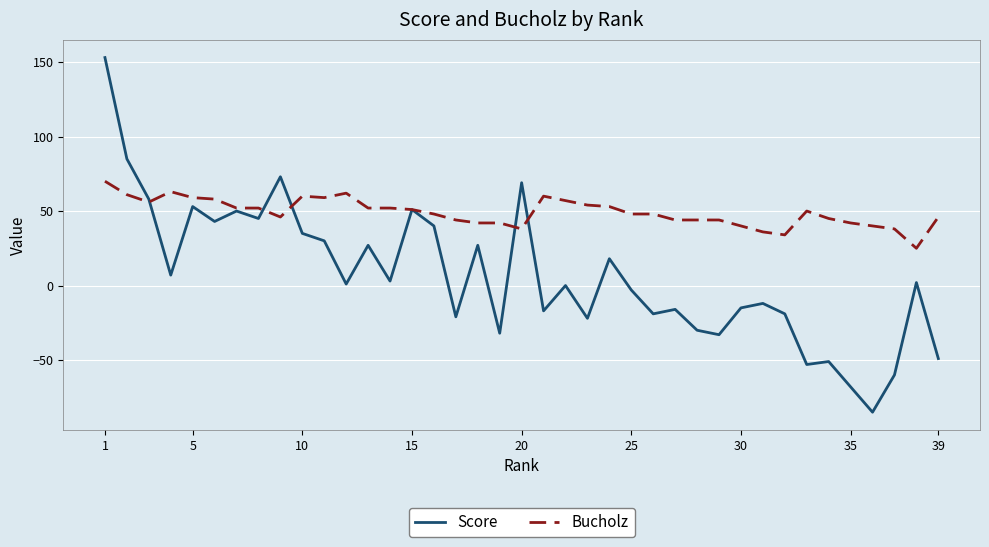

Which series has the widest spread of values?

Score